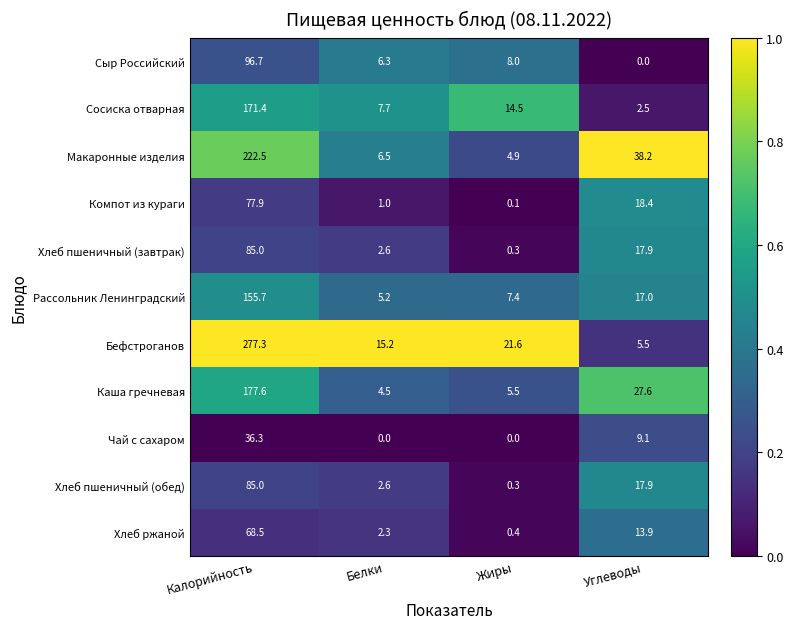

True or false: Каша гречневая has a value of 37.7 at Углеводы.

False